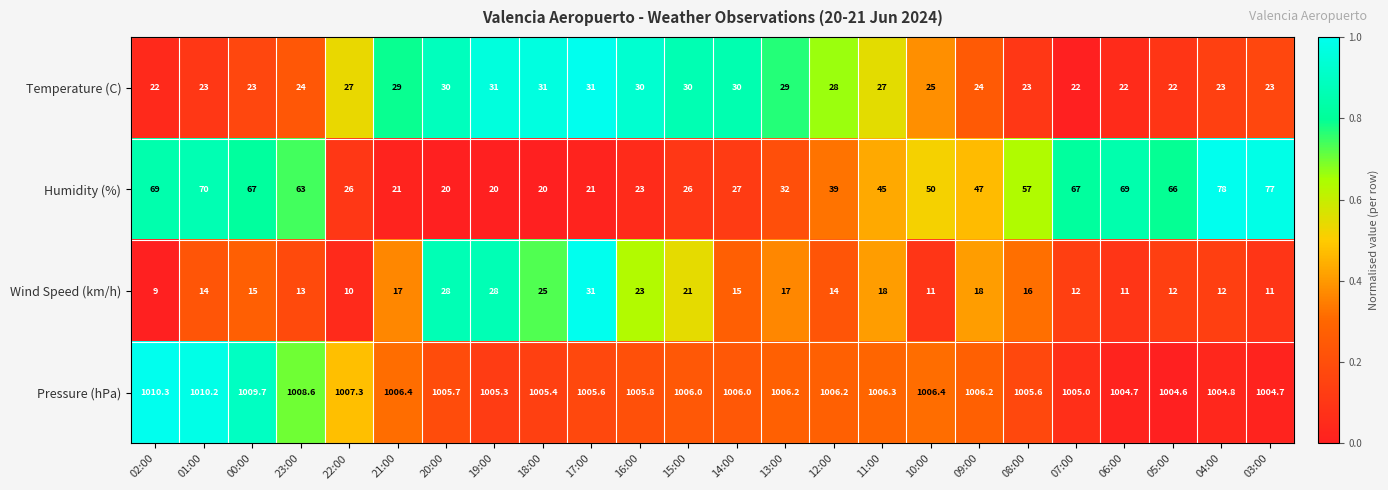

Between 00:00 and 19:00, which series saw the biggest shift?

Humidity (%)